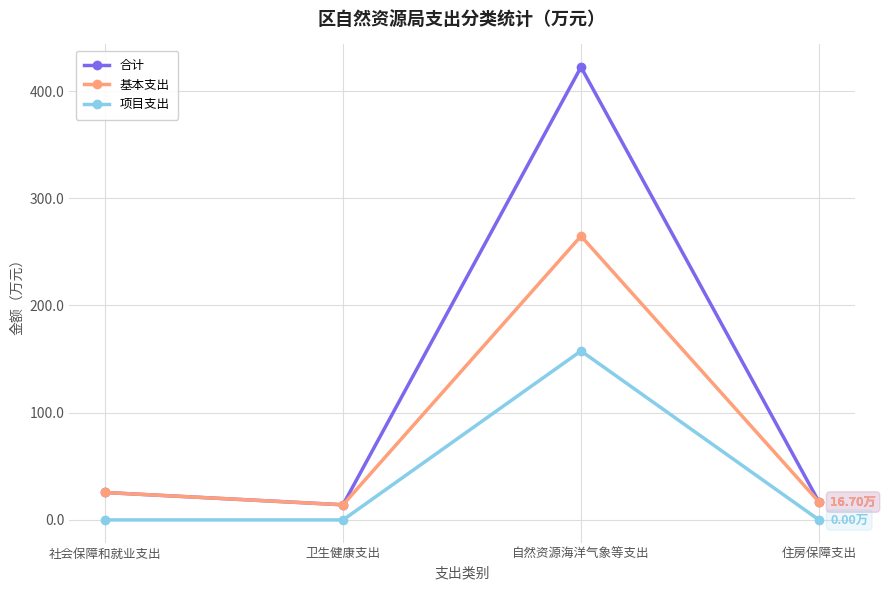

Does the chart display data point markers on the line(s)?

Yes